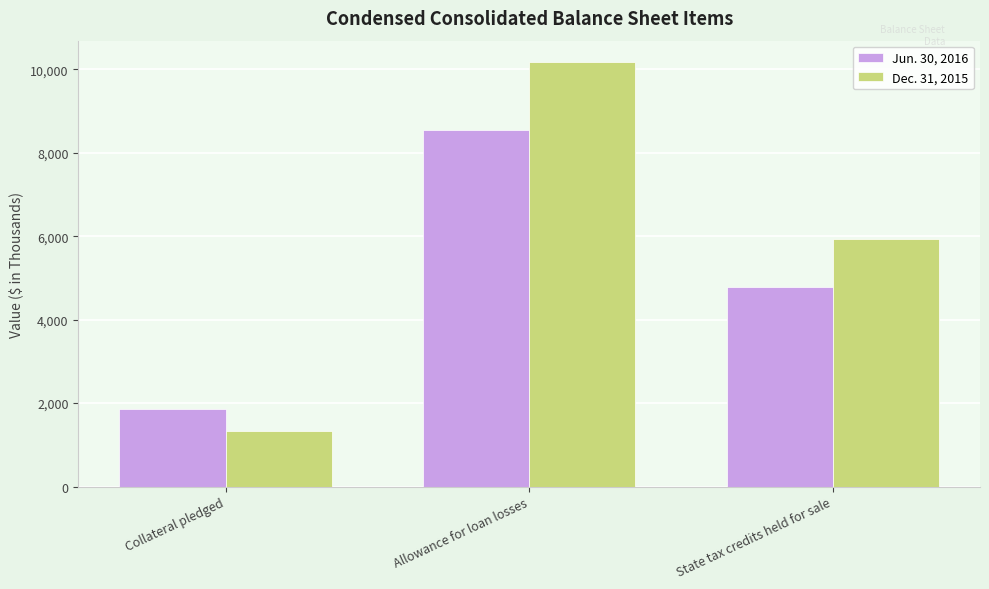

Which series has the largest range (max minus min)?

Dec. 31, 2015